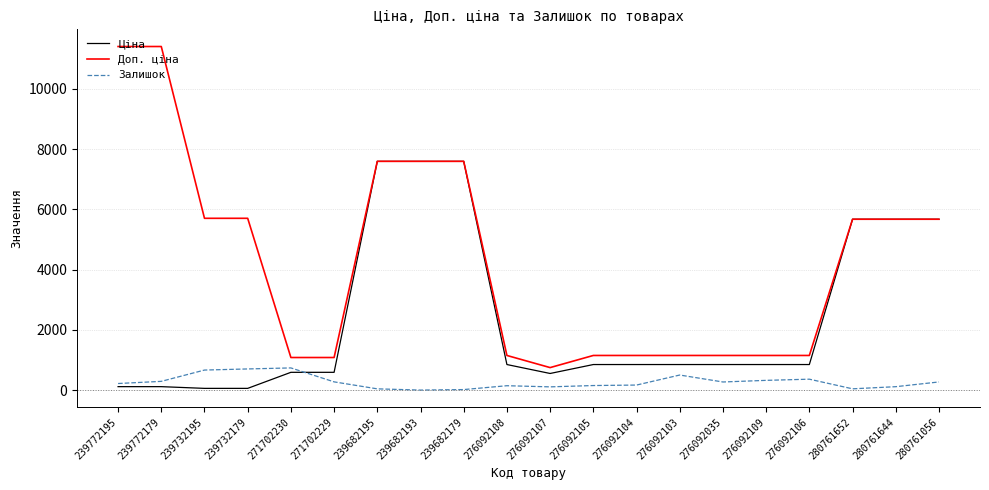

True or false: Залишок and Доп. ціна cross at least once.

False